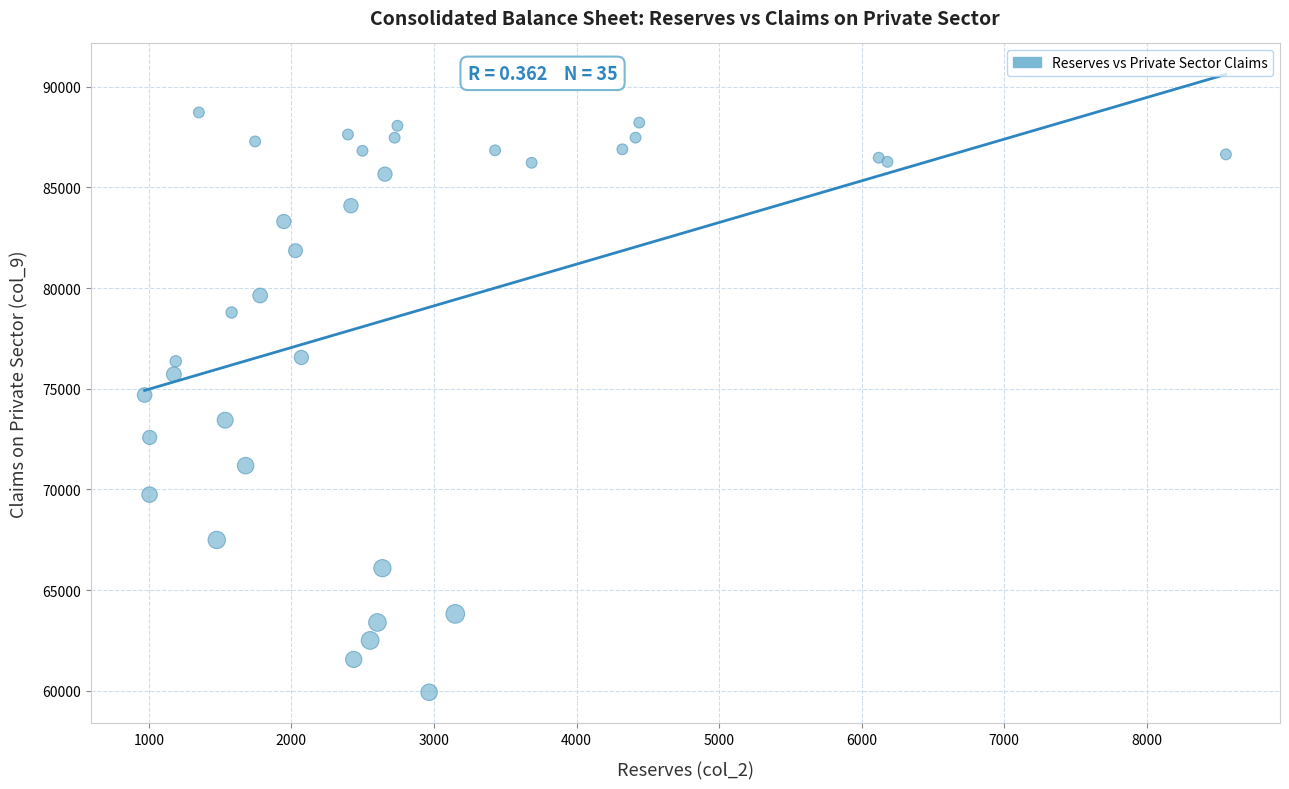

What Y value in the scatter plot is closest to 74323?

74690.2